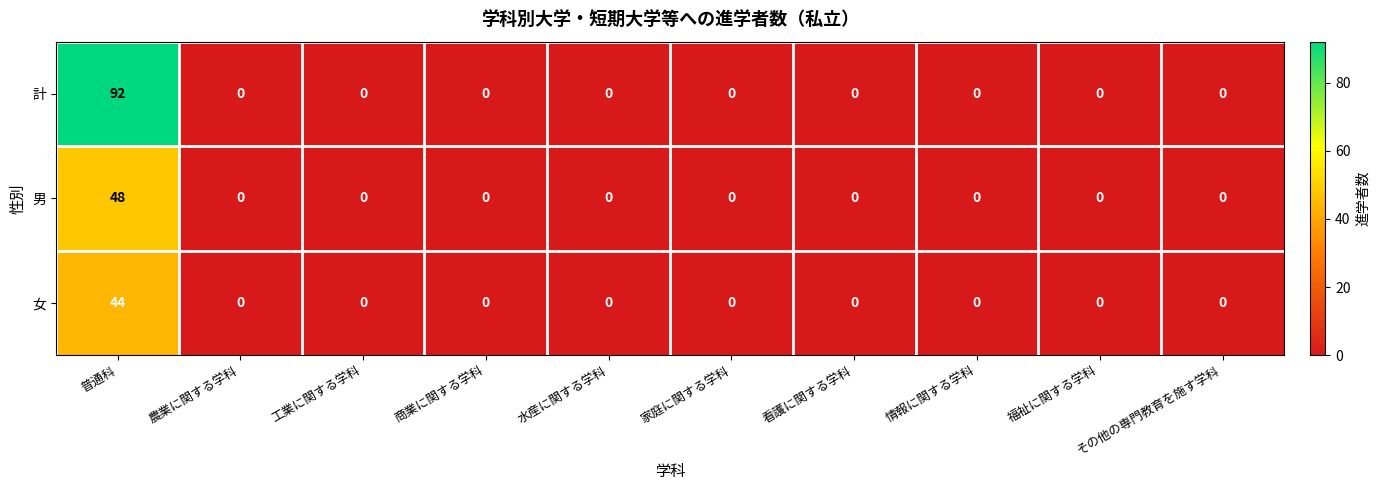

Which series has the widest spread of values?

計